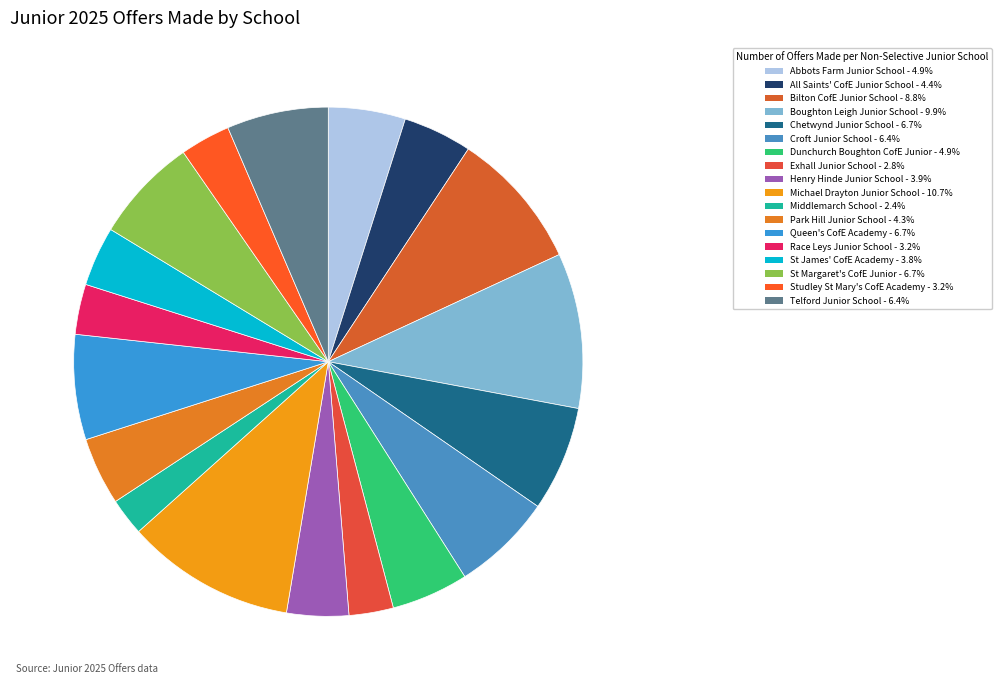

Do Exhall Junior School and Telford Junior School together represent more than half of the pie?

No